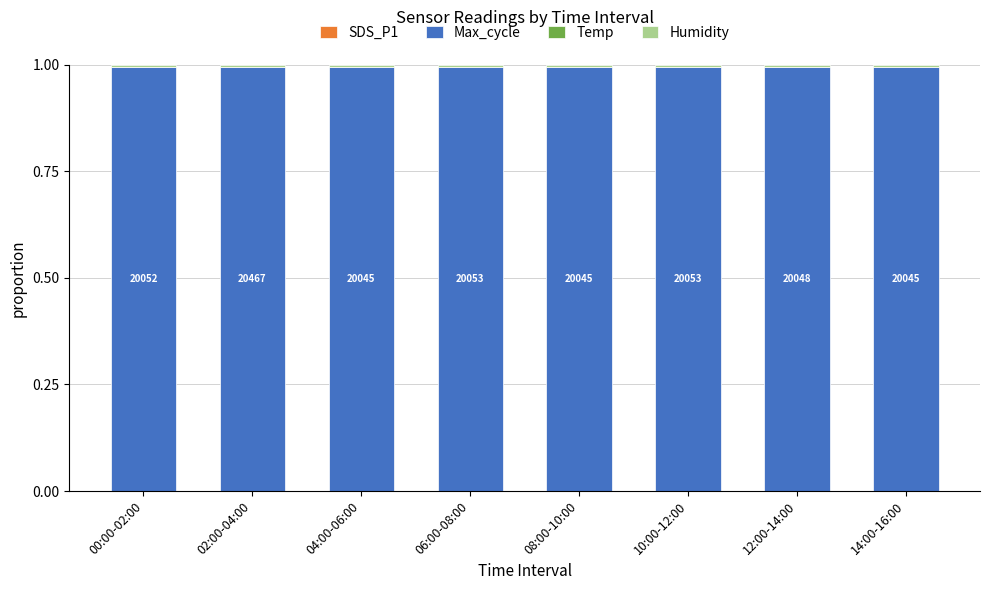

At which category is the sum across all series the highest?

02:00-04:00